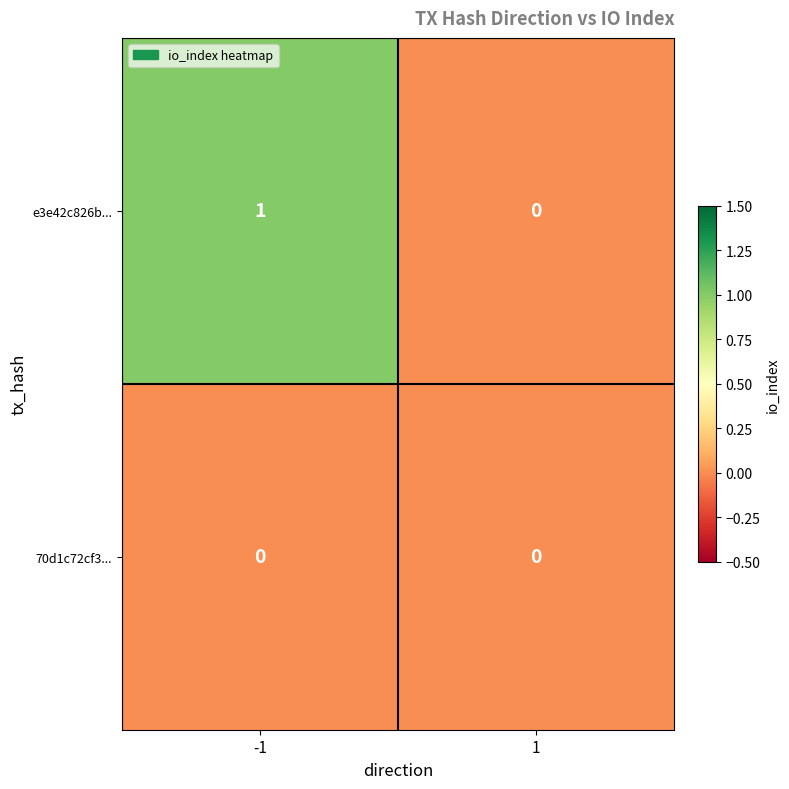

True or false: e3e42c826b... has a value of 0 at 1.

True